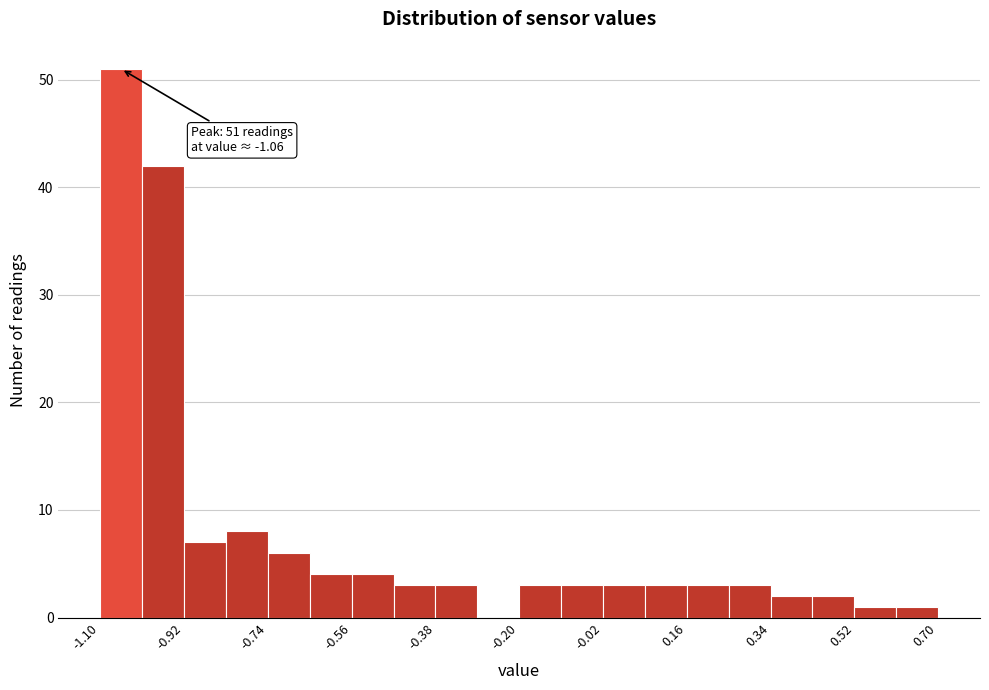

Over which range of the x-axis is the bar tallest?

-1.10 to -1.01